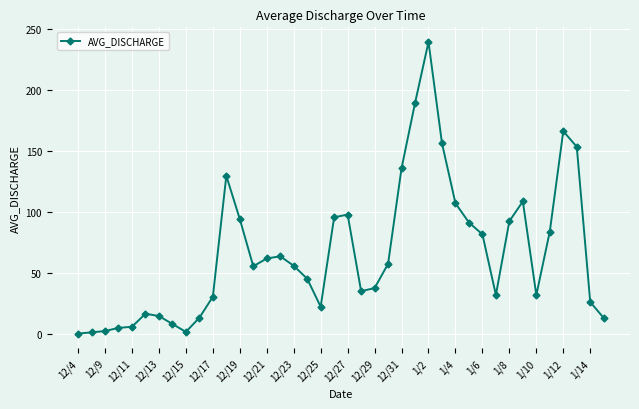

What is the value of the 29th point from the left?

107.0